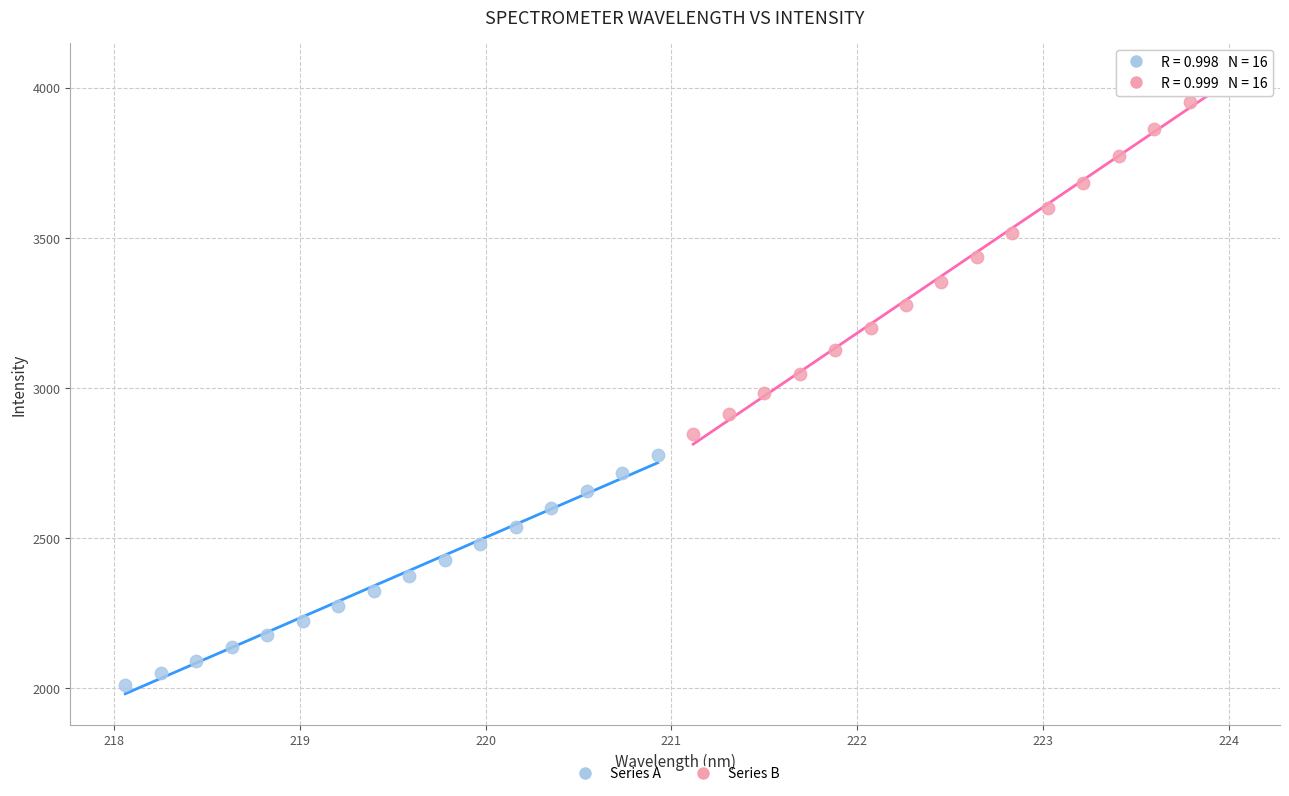

Which series reaches the maximum Y coordinate?

Series B